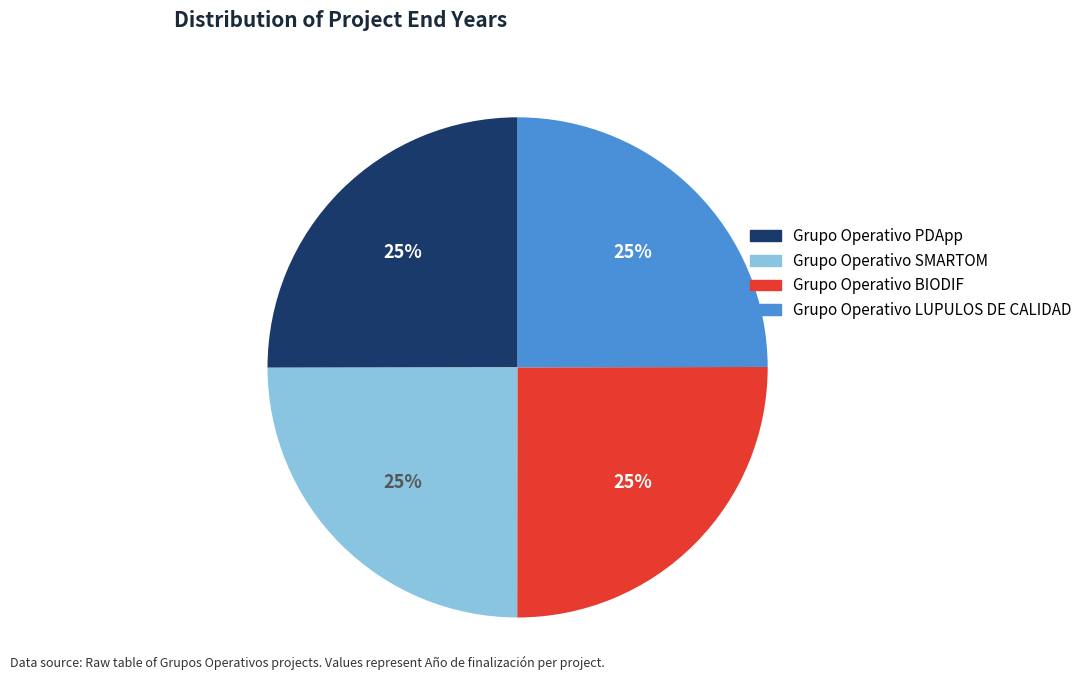

What is the ratio of the value at Grupo Operativo SMARTOM to the value at Grupo Operativo BIODIF?

1.0